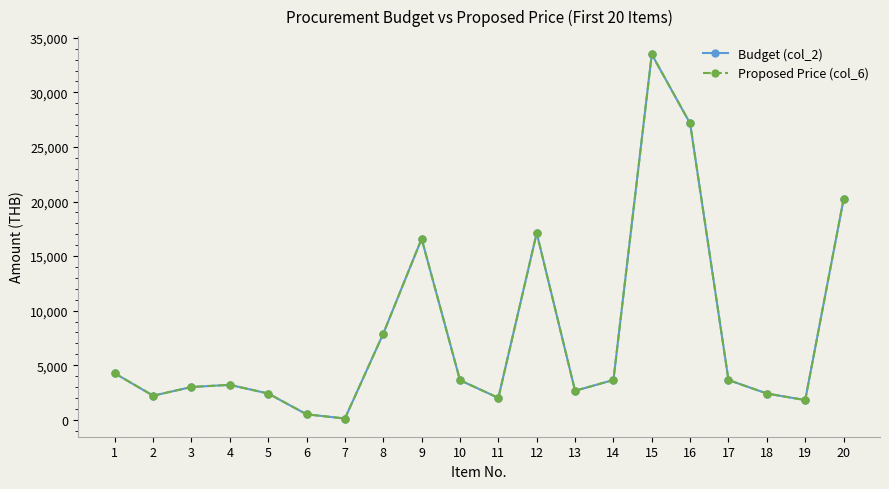

What is the difference between the maximum and minimum values in the Budget (col_2) series?

33381